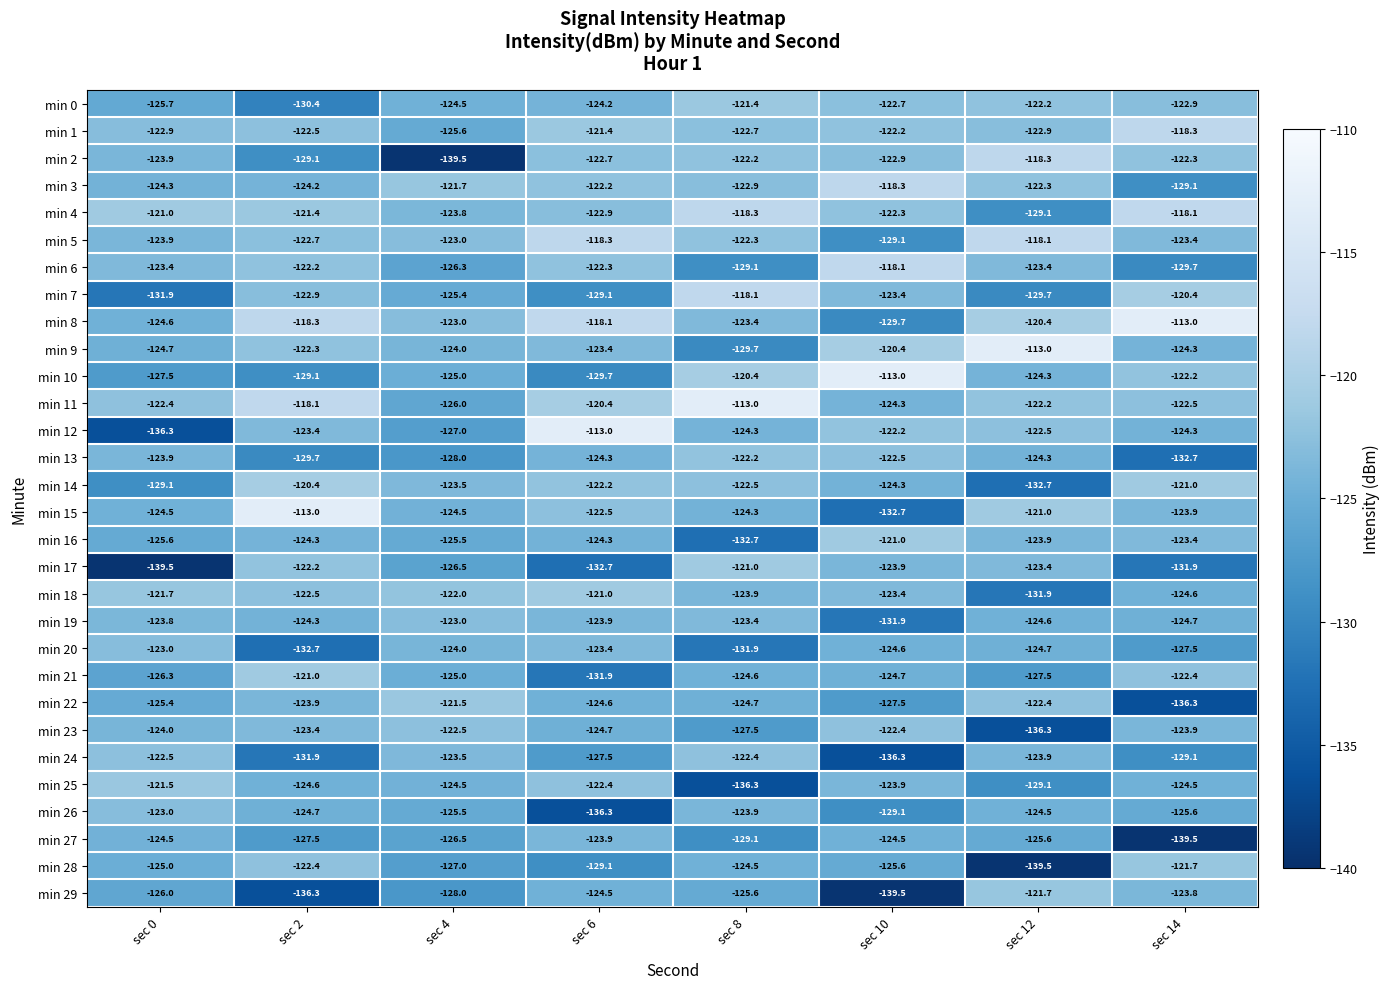

What is the spread (max minus min) of values at sec 14?

26.5